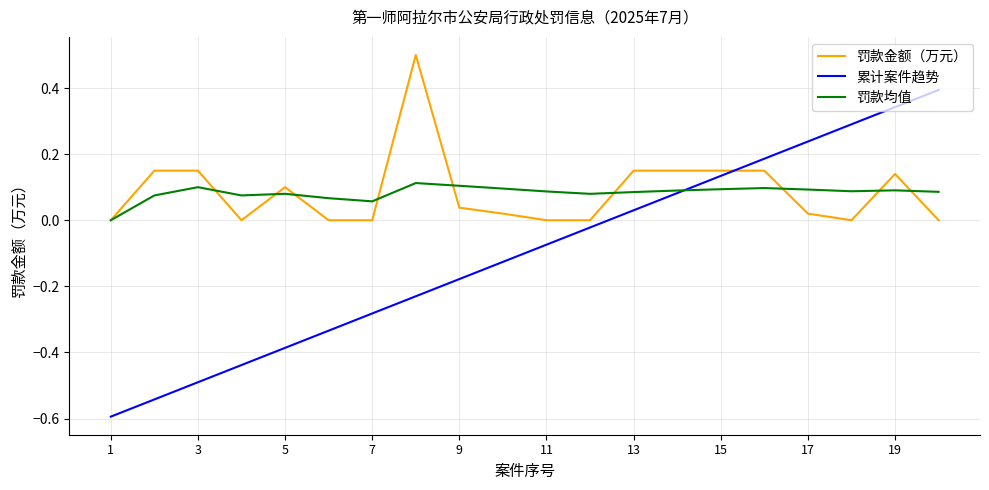

What is the maximum value for 累计案件趋势?

0.4